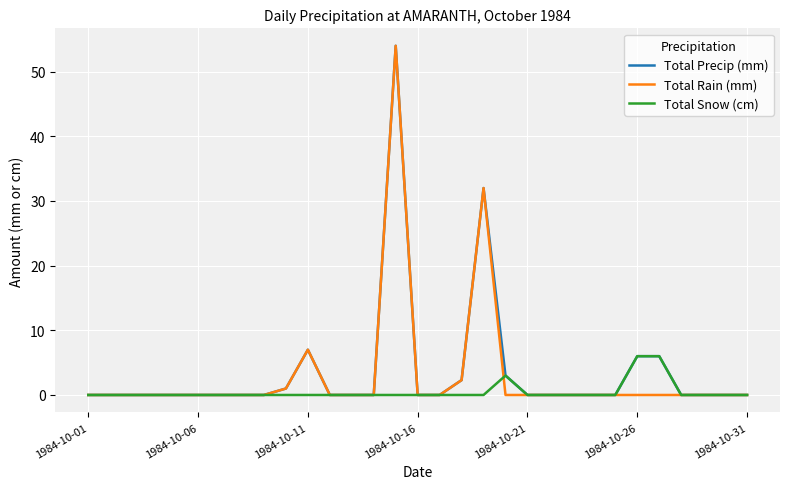

What is the maximum value for Total Rain (mm)?

54.0